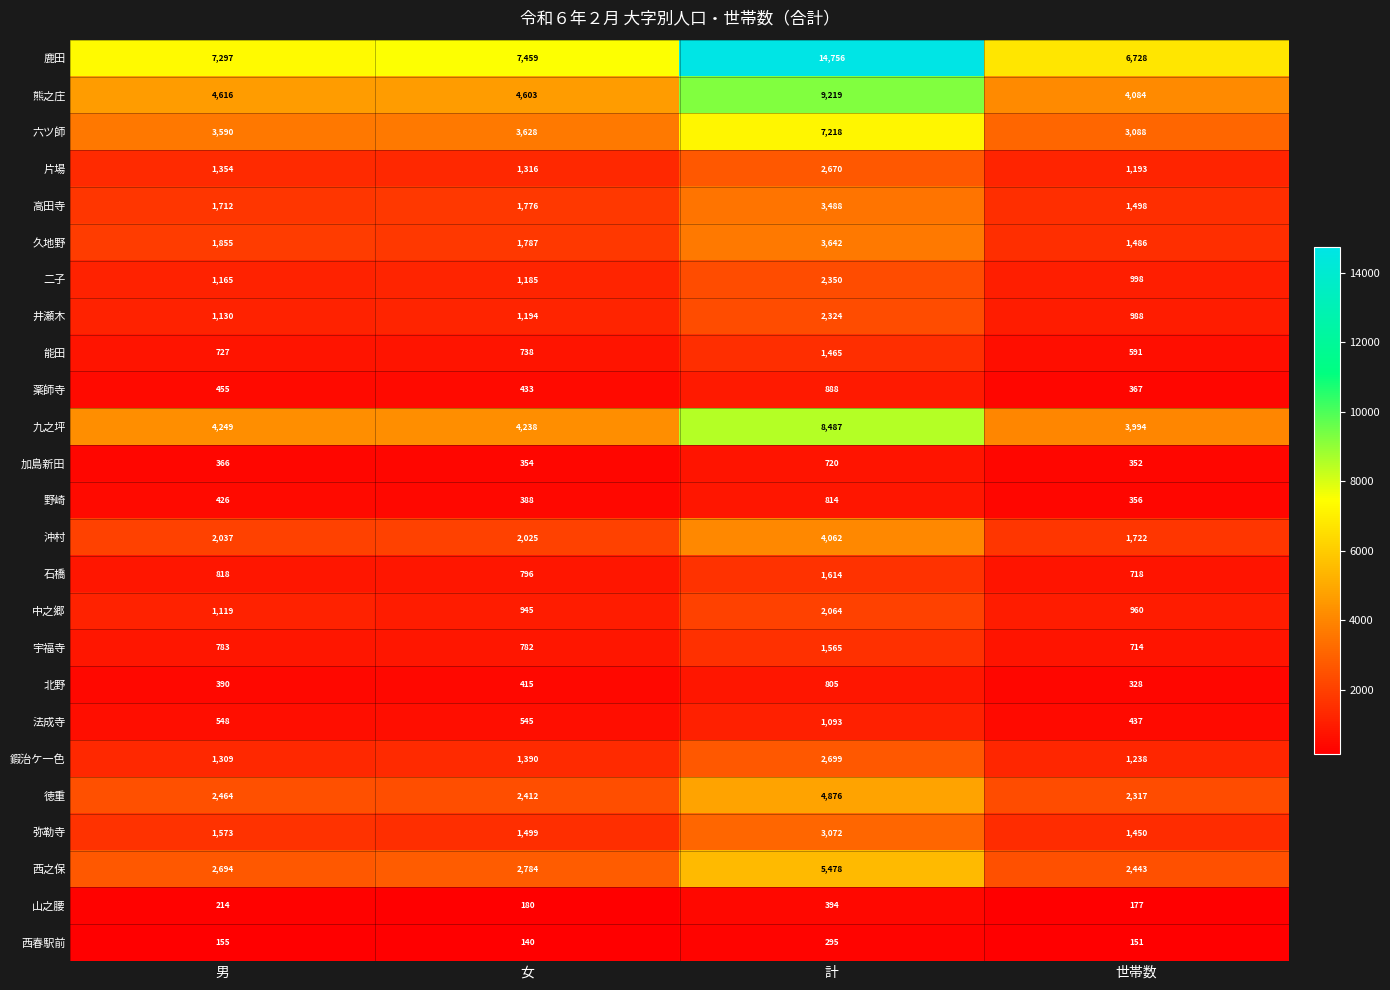

Which category has the lowest value in the 北野 series?

世帯数